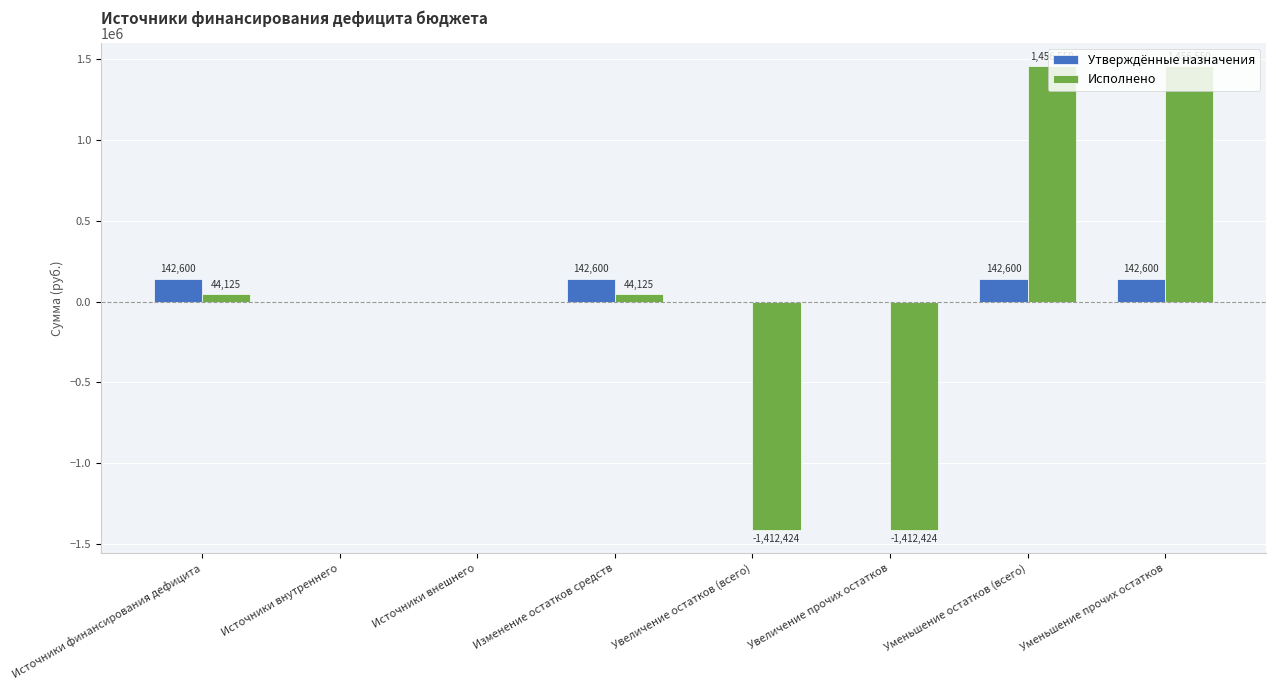

True or false: Исполнено has a value of 1456549.7 at Уменьшение прочих остатков.

True